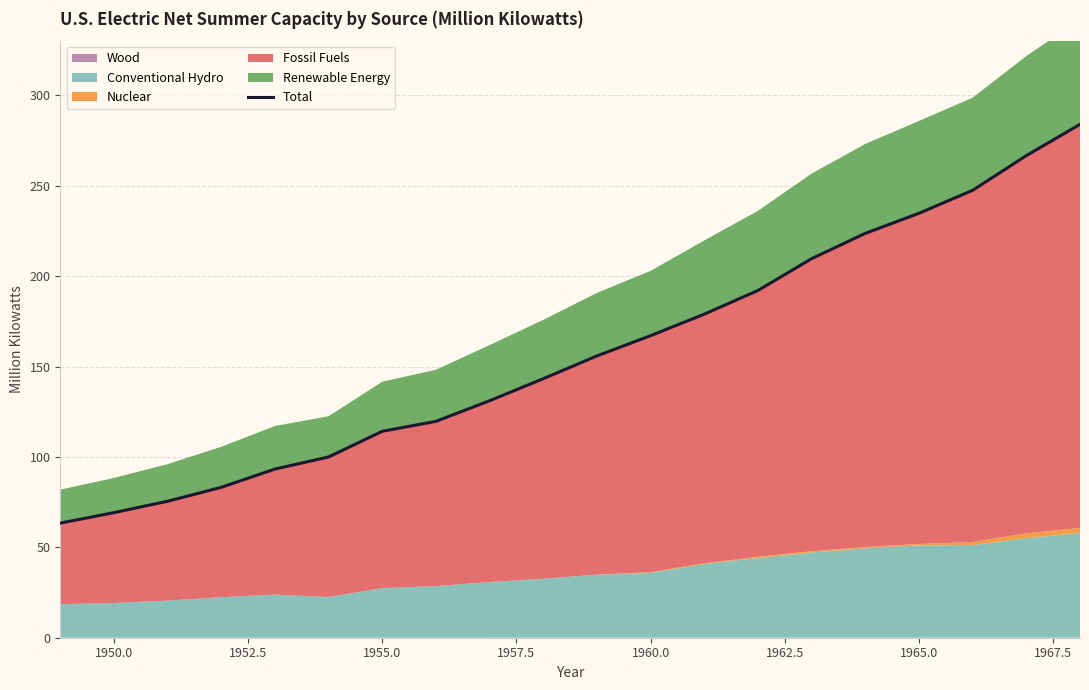

What is the lowest value of the Total series?

63.4